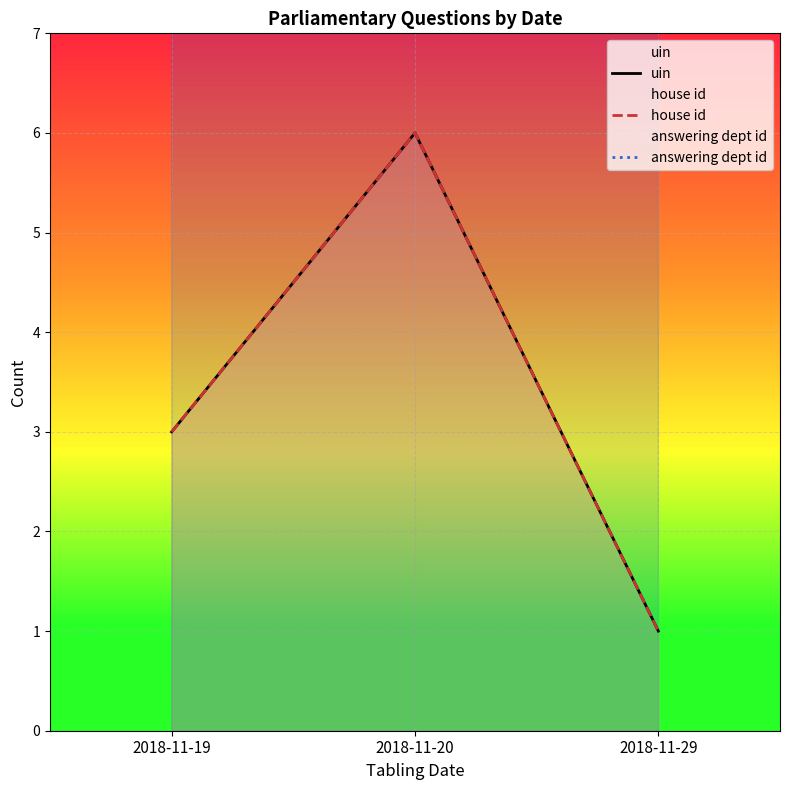

What value does the uin series have at 2018-11-29?

1